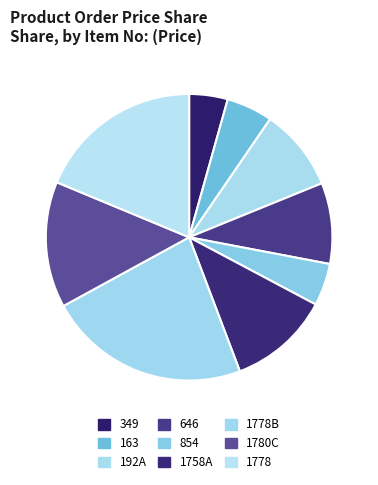

To the nearest percent, what portion does 1758A represent?

11%